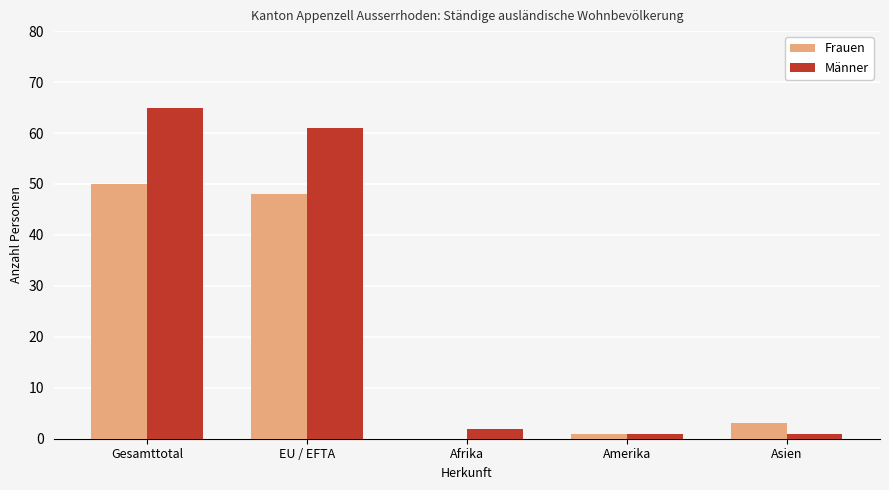

Are the bars horizontal?

No